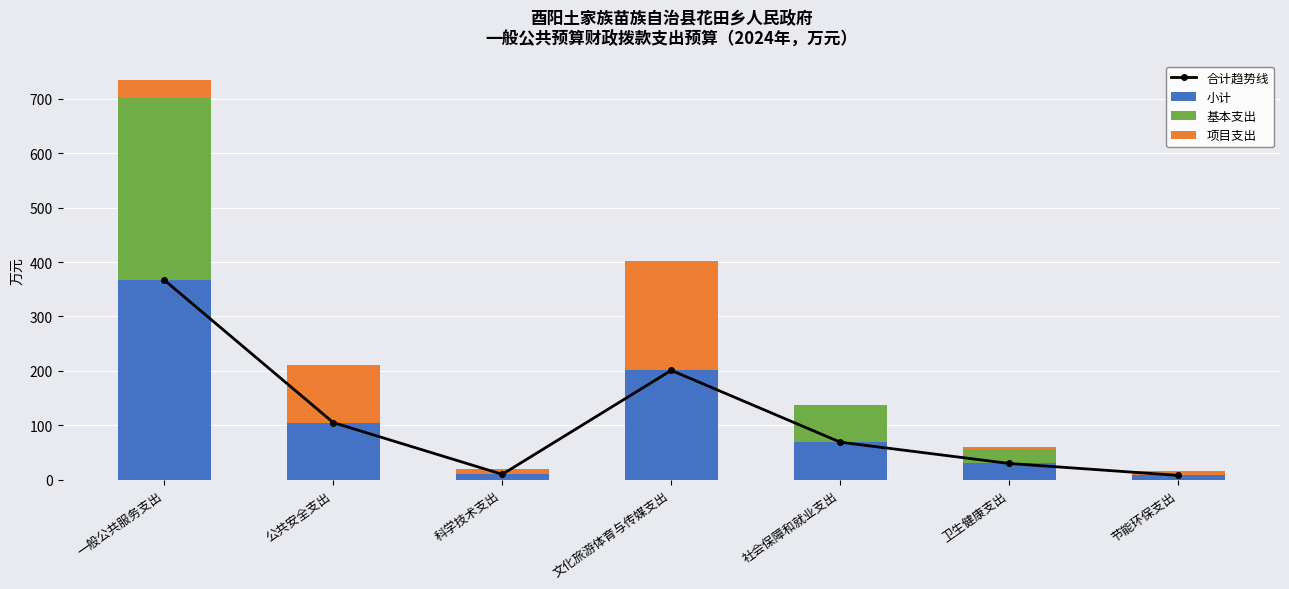

How many data points in 基本支出 are above 0?

3